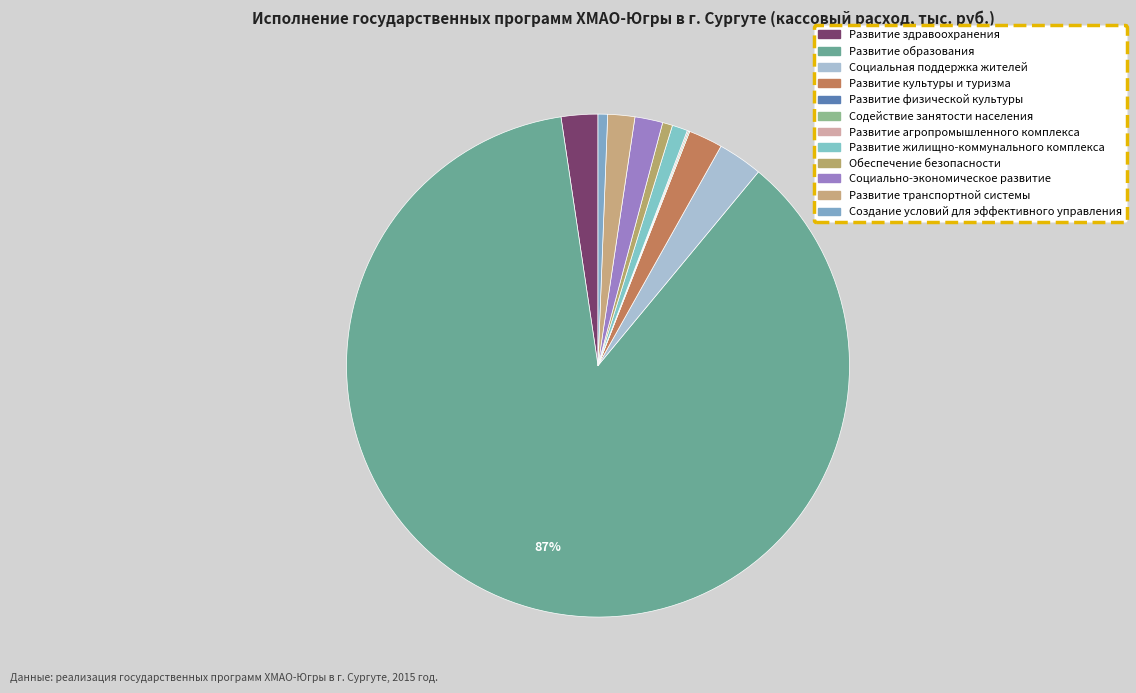

Does Развитие транспортной системы represent more than half of the total?

No